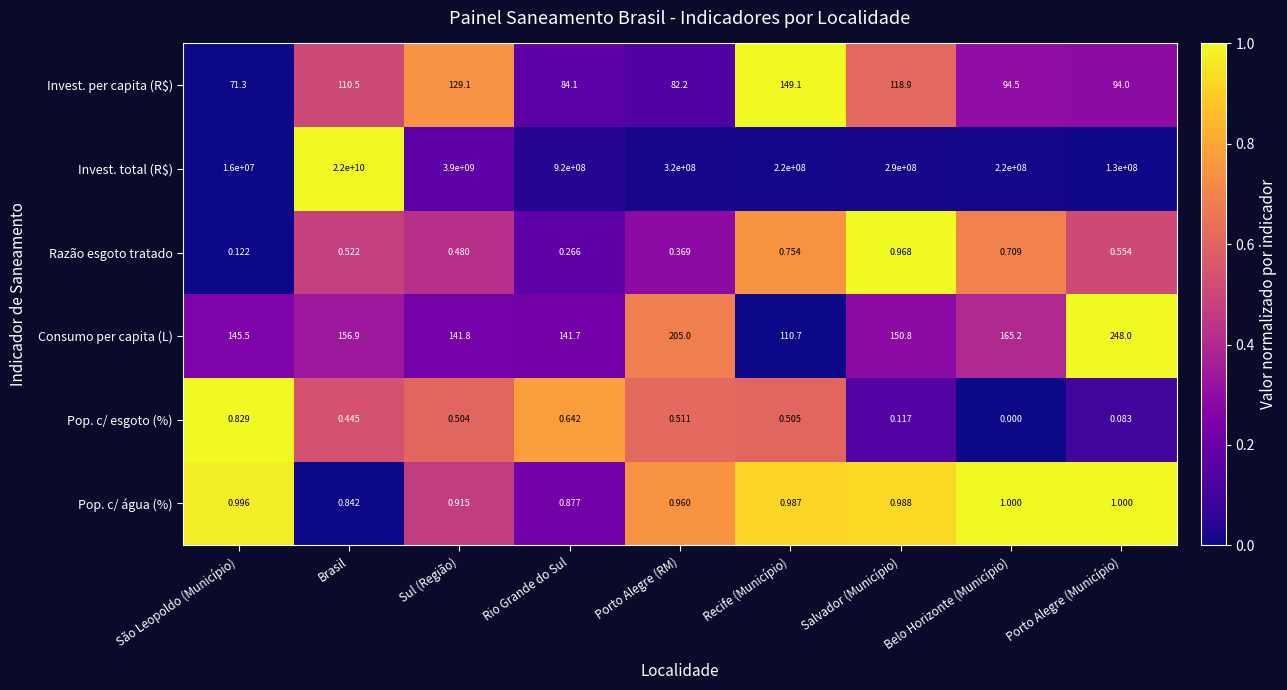

How many distinct data groups are displayed?

6